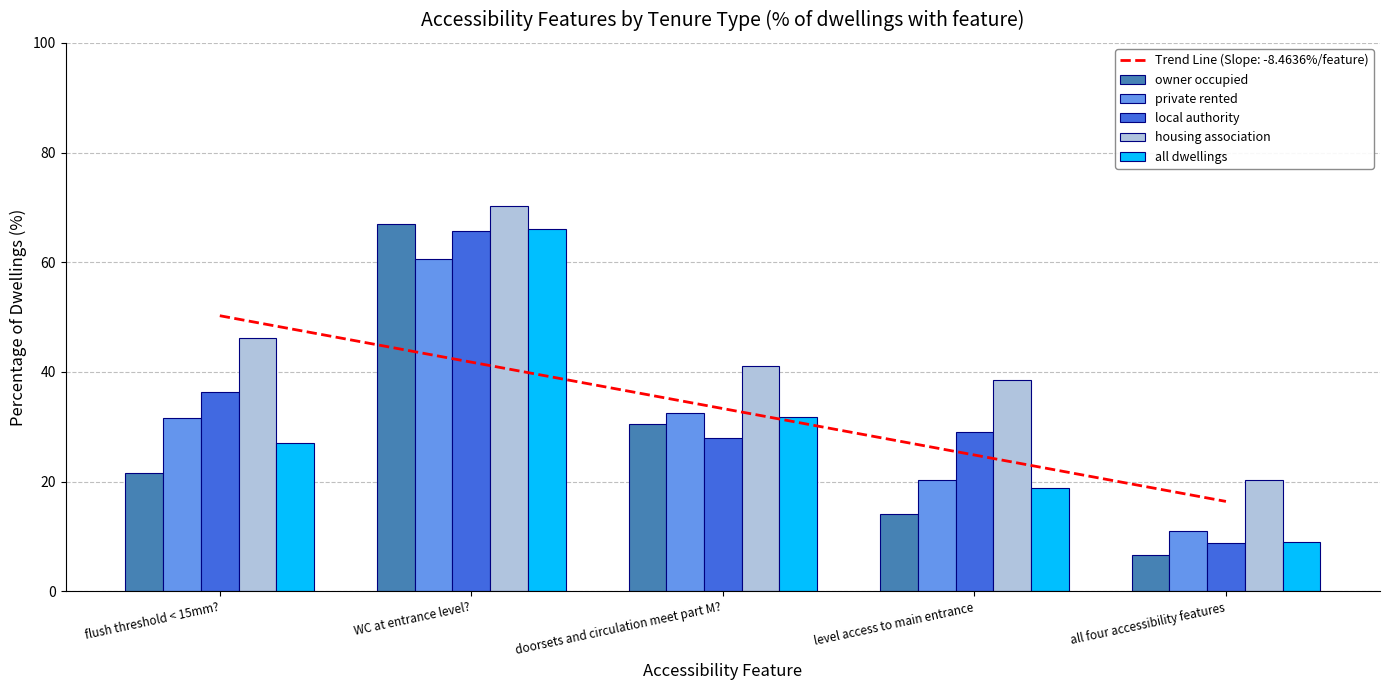

What is the difference between the maximum and minimum values in the private rented series?

49.7